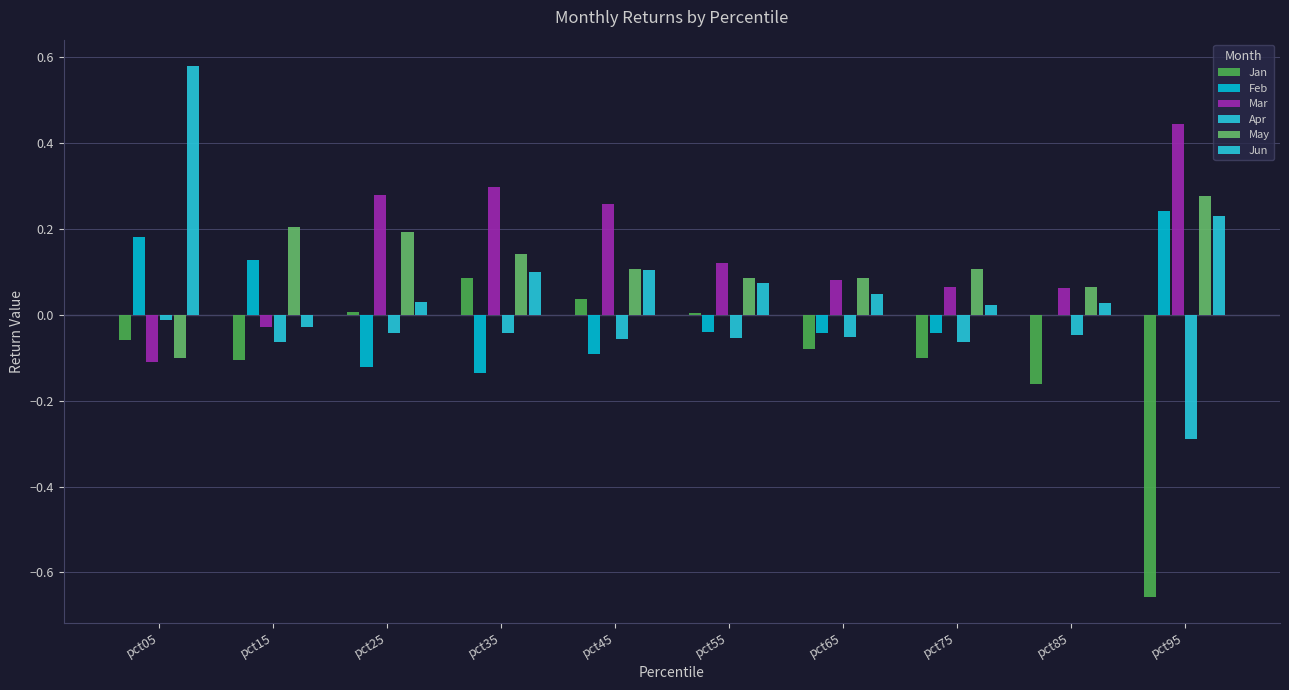

Reading left to right, what are all the values shown in this chart?

Jan: pct05=-0.1	pct15=-0.1	pct25=0.0	pct35=0.1	pct45=0.0	pct55=0.0	pct65=-0.1	pct75=-0.1	pct85=-0.2	pct95=-0.7
Feb: pct05=0.2	pct15=0.1	pct25=-0.1	pct35=-0.1	pct45=-0.1	pct55=-0.0	pct65=-0.0	pct75=-0.0	pct85=-0.0	pct95=0.2
Mar: pct05=-0.1	pct15=-0.0	pct25=0.3	pct35=0.3	pct45=0.3	pct55=0.1	pct65=0.1	pct75=0.1	pct85=0.1	pct95=0.4
Apr: pct05=-0.0	pct15=-0.1	pct25=-0.0	pct35=-0.0	pct45=-0.1	pct55=-0.1	pct65=-0.1	pct75=-0.1	pct85=-0.0	pct95=-0.3
May: pct05=-0.1	pct15=0.2	pct25=0.2	pct35=0.1	pct45=0.1	pct55=0.1	pct65=0.1	pct75=0.1	pct85=0.1	pct95=0.3
Jun: pct05=0.6	pct15=-0.0	pct25=0.0	pct35=0.1	pct45=0.1	pct55=0.1	pct65=0.0	pct75=0.0	pct85=0.0	pct95=0.2